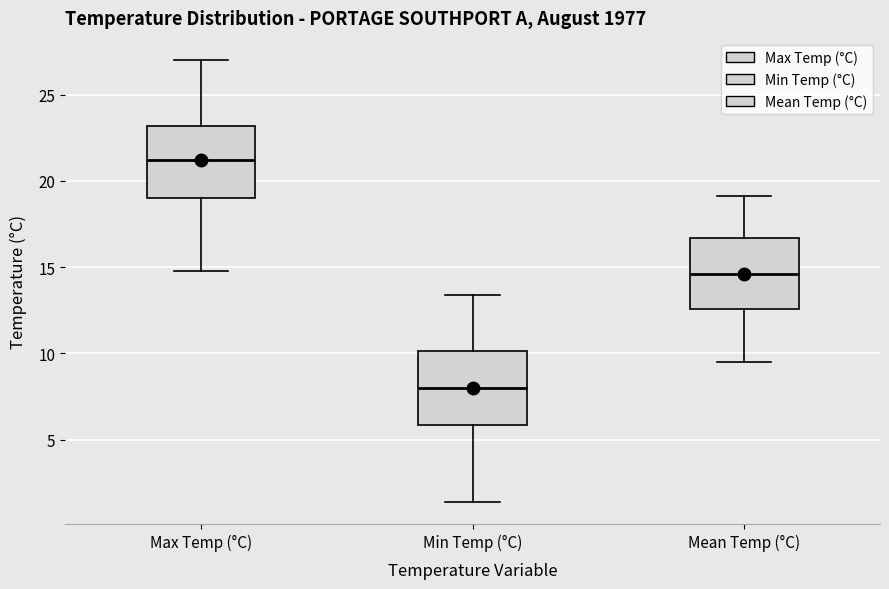

Where is the upper edge of the box for Mean Temp (°C) on the y-axis? The values are not printed on the chart, so give them approximately, as read against the axis.

16.5